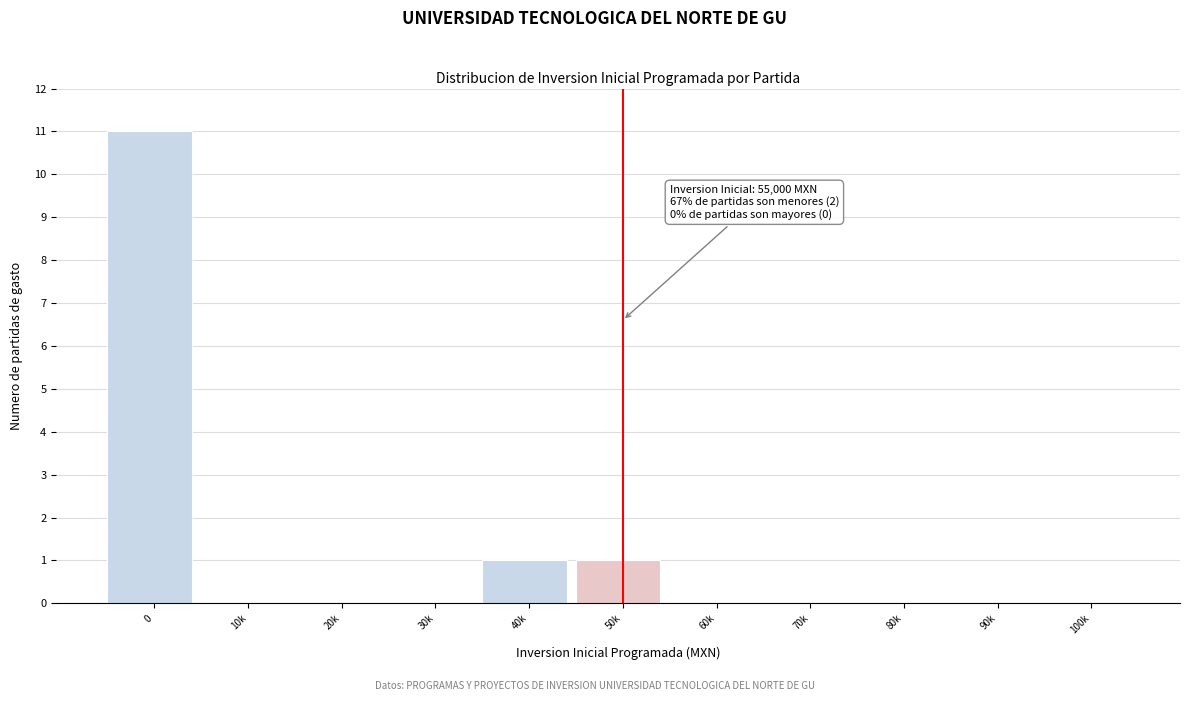

Reading right to left, what are all the values shown in this chart?

100k=0	90k=0	80k=0	70k=0	60k=0	50k=1	40k=1	30k=0	20k=0	10k=0	0=11